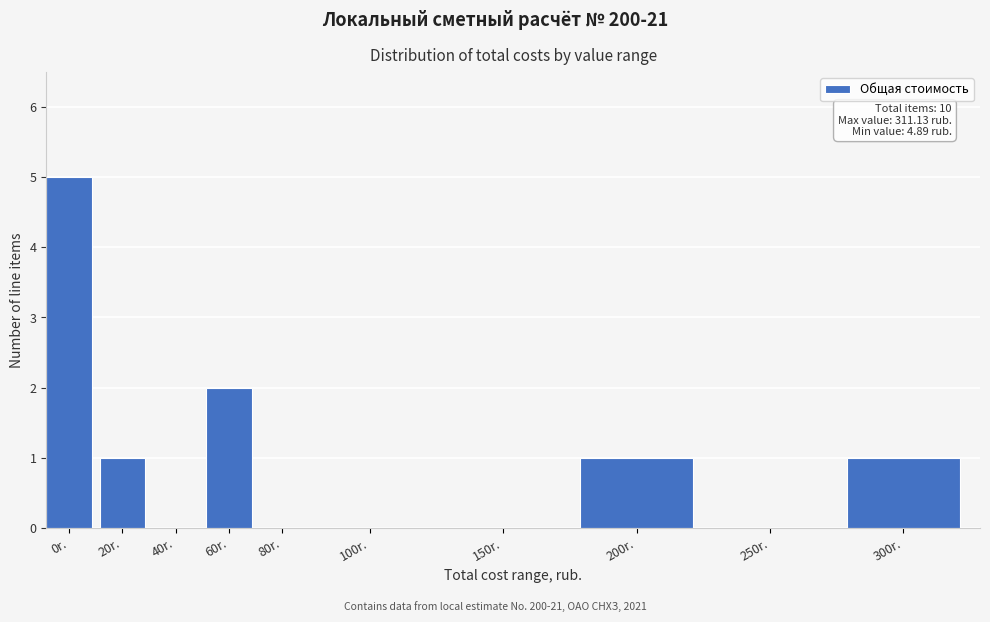

Reading left to right, what are all the values shown in this chart?

0r.=5	20r.=1	40r.=0	60r.=2	80r.=0	100r.=0	150r.=0	200r.=1	250r.=0	300r.=1